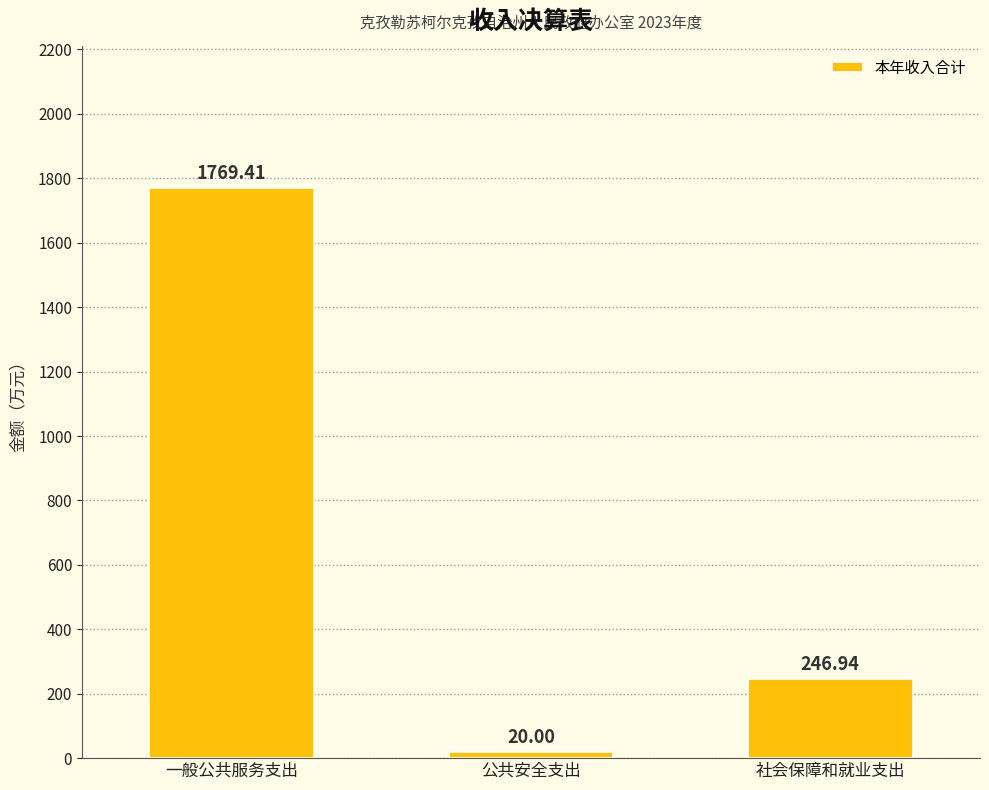

What is the approximate value at 一般公共服务支出?

1769.4